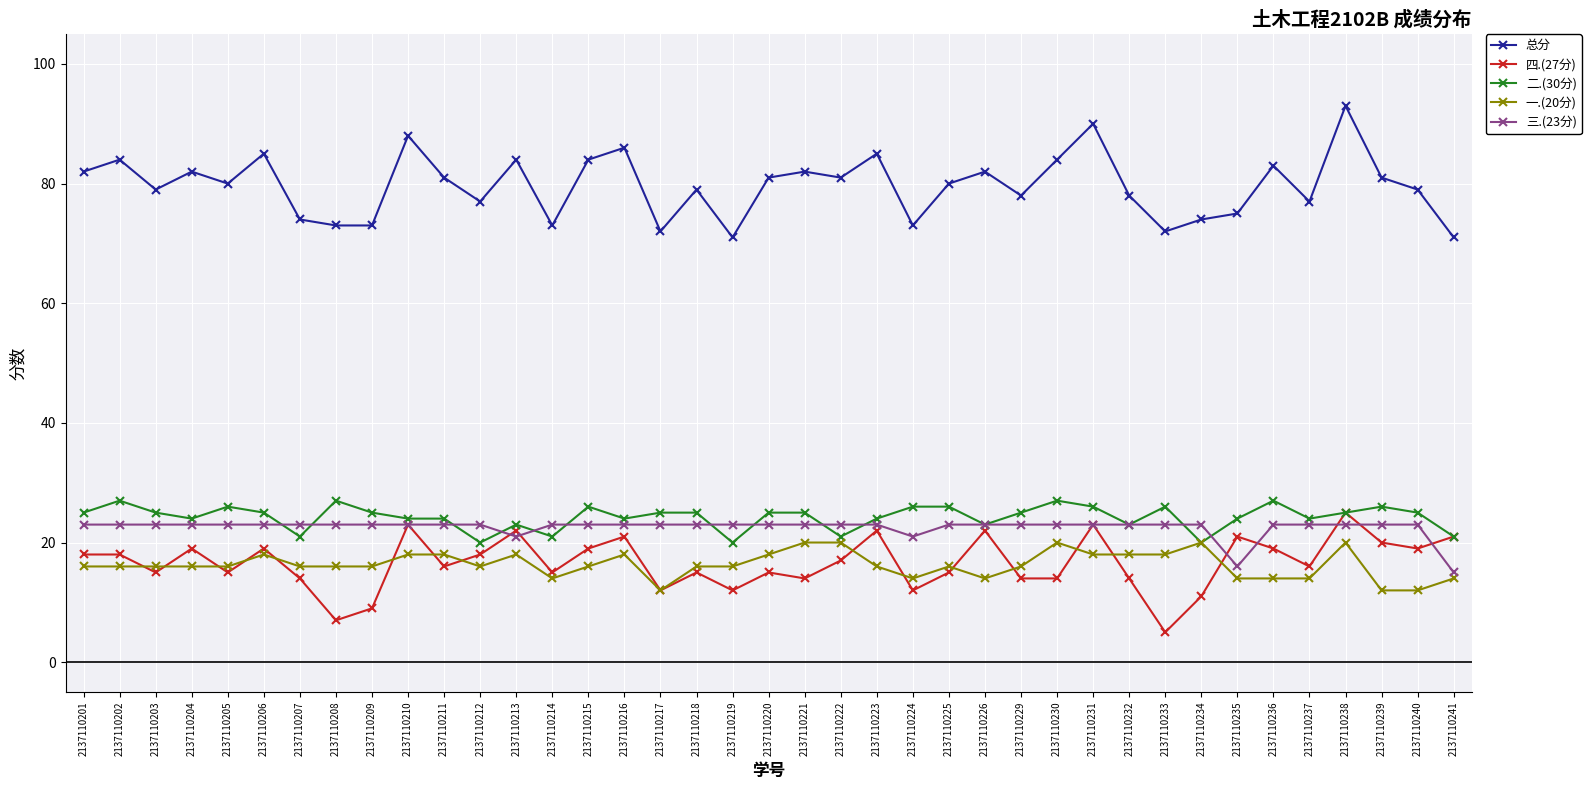

Reading right to left, extract all data points from this chart.

总分: 2137110241=71	2137110240=79	2137110239=81	2137110238=93	2137110237=77	2137110236=83	2137110235=75	2137110234=74	2137110233=72	2137110232=78	2137110231=90	2137110230=84	2137110229=78	2137110226=82	2137110225=80	2137110224=73	2137110223=85	2137110222=81	2137110221=82	2137110220=81	2137110219=71	2137110218=79	2137110217=72	2137110216=86	2137110215=84	2137110214=73	2137110213=84	2137110212=77	2137110211=81	2137110210=88	2137110209=73	2137110208=73	2137110207=74	2137110206=85	2137110205=80	2137110204=82	2137110203=79	2137110202=84	2137110201=82
四.(27分): 2137110241=21	2137110240=19	2137110239=20	2137110238=25	2137110237=16	2137110236=19	2137110235=21	2137110234=11	2137110233=5	2137110232=14	2137110231=23	2137110230=14	2137110229=14	2137110226=22	2137110225=15	2137110224=12	2137110223=22	2137110222=17	2137110221=14	2137110220=15	2137110219=12	2137110218=15	2137110217=12	2137110216=21	2137110215=19	2137110214=15	2137110213=22	2137110212=18	2137110211=16	2137110210=23	2137110209=9	2137110208=7	2137110207=14	2137110206=19	2137110205=15	2137110204=19	2137110203=15	2137110202=18	2137110201=18
二.(30分): 2137110241=21	2137110240=25	2137110239=26	2137110238=25	2137110237=24	2137110236=27	2137110235=24	2137110234=20	2137110233=26	2137110232=23	2137110231=26	2137110230=27	2137110229=25	2137110226=23	2137110225=26	2137110224=26	2137110223=24	2137110222=21	2137110221=25	2137110220=25	2137110219=20	2137110218=25	2137110217=25	2137110216=24	2137110215=26	2137110214=21	2137110213=23	2137110212=20	2137110211=24	2137110210=24	2137110209=25	2137110208=27	2137110207=21	2137110206=25	2137110205=26	2137110204=24	2137110203=25	2137110202=27	2137110201=25
一.(20分): 2137110241=14	2137110240=12	2137110239=12	2137110238=20	2137110237=14	2137110236=14	2137110235=14	2137110234=20	2137110233=18	2137110232=18	2137110231=18	2137110230=20	2137110229=16	2137110226=14	2137110225=16	2137110224=14	2137110223=16	2137110222=20	2137110221=20	2137110220=18	2137110219=16	2137110218=16	2137110217=12	2137110216=18	2137110215=16	2137110214=14	2137110213=18	2137110212=16	2137110211=18	2137110210=18	2137110209=16	2137110208=16	2137110207=16	2137110206=18	2137110205=16	2137110204=16	2137110203=16	2137110202=16	2137110201=16
三.(23分): 2137110241=15	2137110240=23	2137110239=23	2137110238=23	2137110237=23	2137110236=23	2137110235=16	2137110234=23	2137110233=23	2137110232=23	2137110231=23	2137110230=23	2137110229=23	2137110226=23	2137110225=23	2137110224=21	2137110223=23	2137110222=23	2137110221=23	2137110220=23	2137110219=23	2137110218=23	2137110217=23	2137110216=23	2137110215=23	2137110214=23	2137110213=21	2137110212=23	2137110211=23	2137110210=23	2137110209=23	2137110208=23	2137110207=23	2137110206=23	2137110205=23	2137110204=23	2137110203=23	2137110202=23	2137110201=23